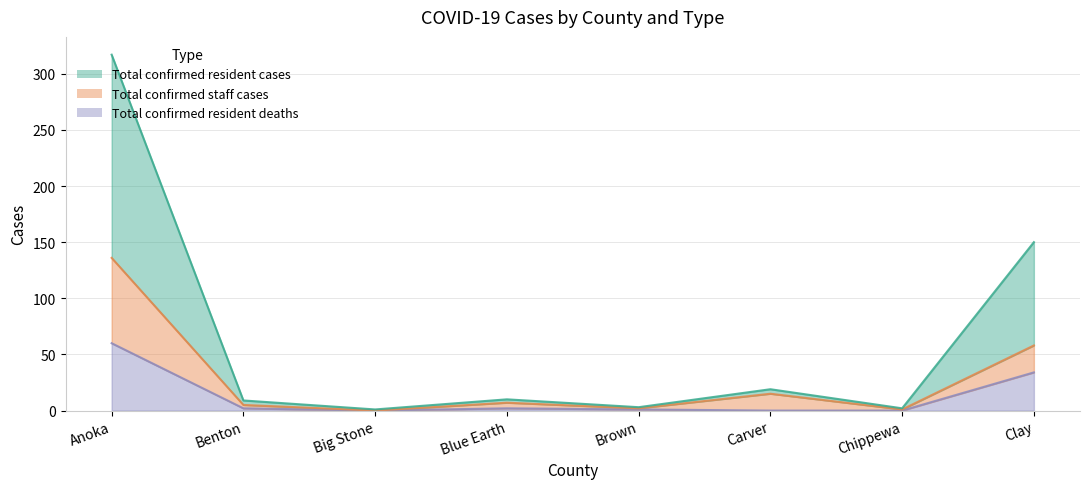

What is the value of the Total confirmed staff cases point at the 1st from the left?

136